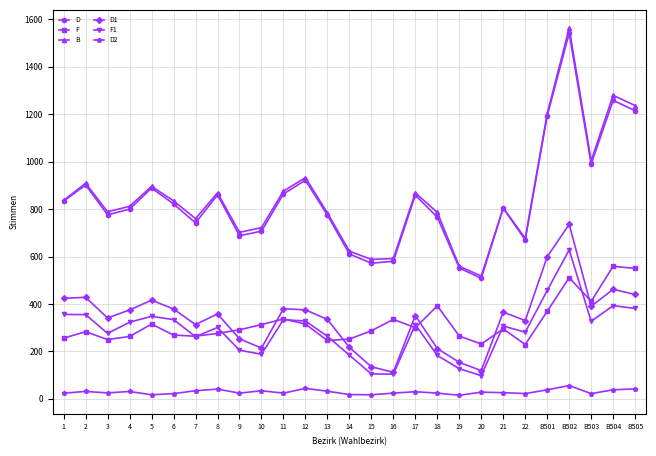

What is the maximum value shown in the chart?

1563